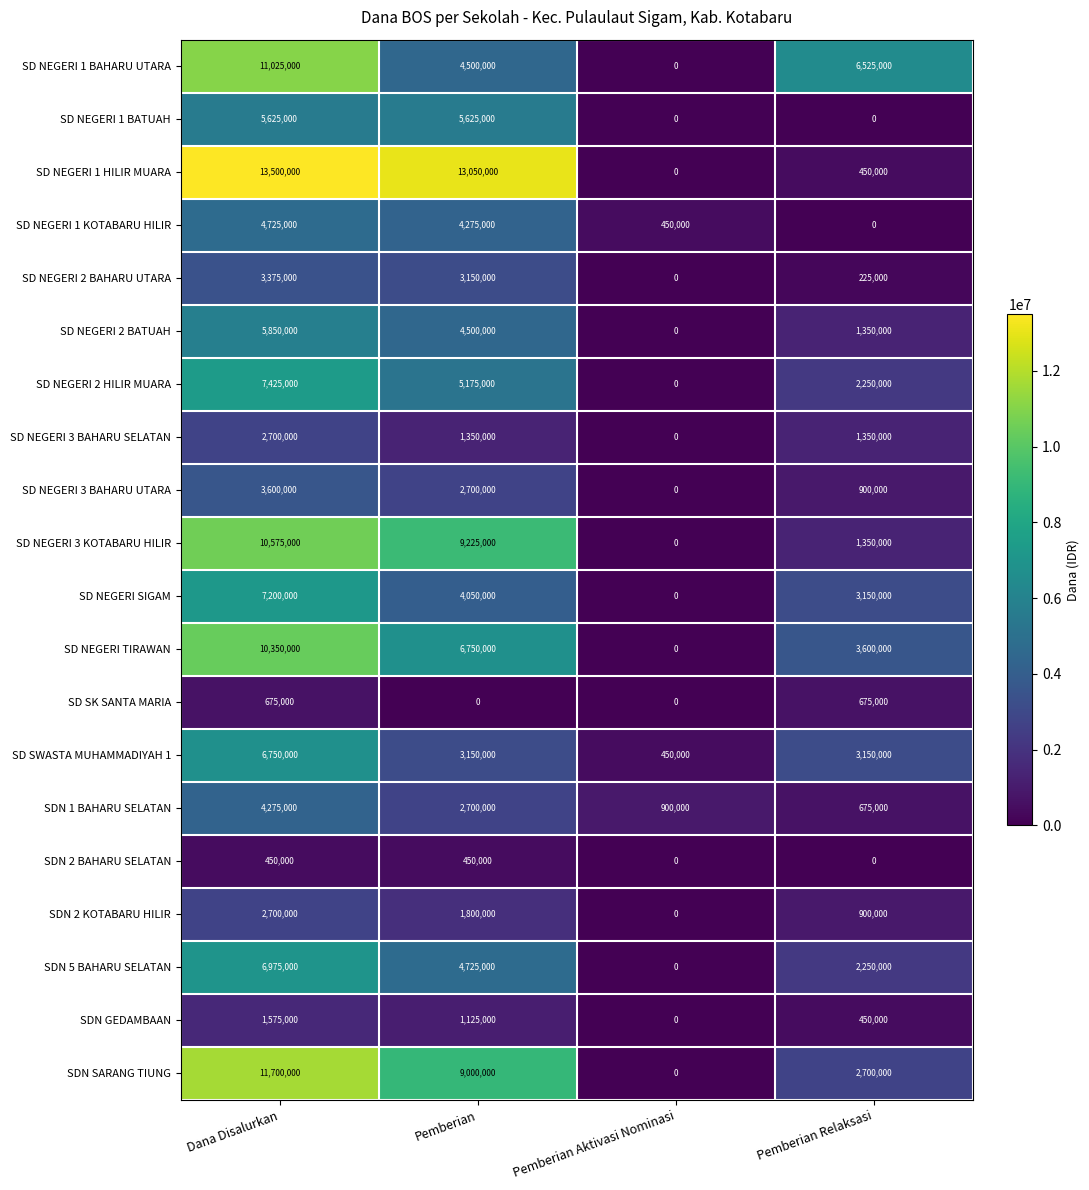

At which label does SD NEGERI 2 BATUAH first exceed 4500000?

Dana Disalurkan